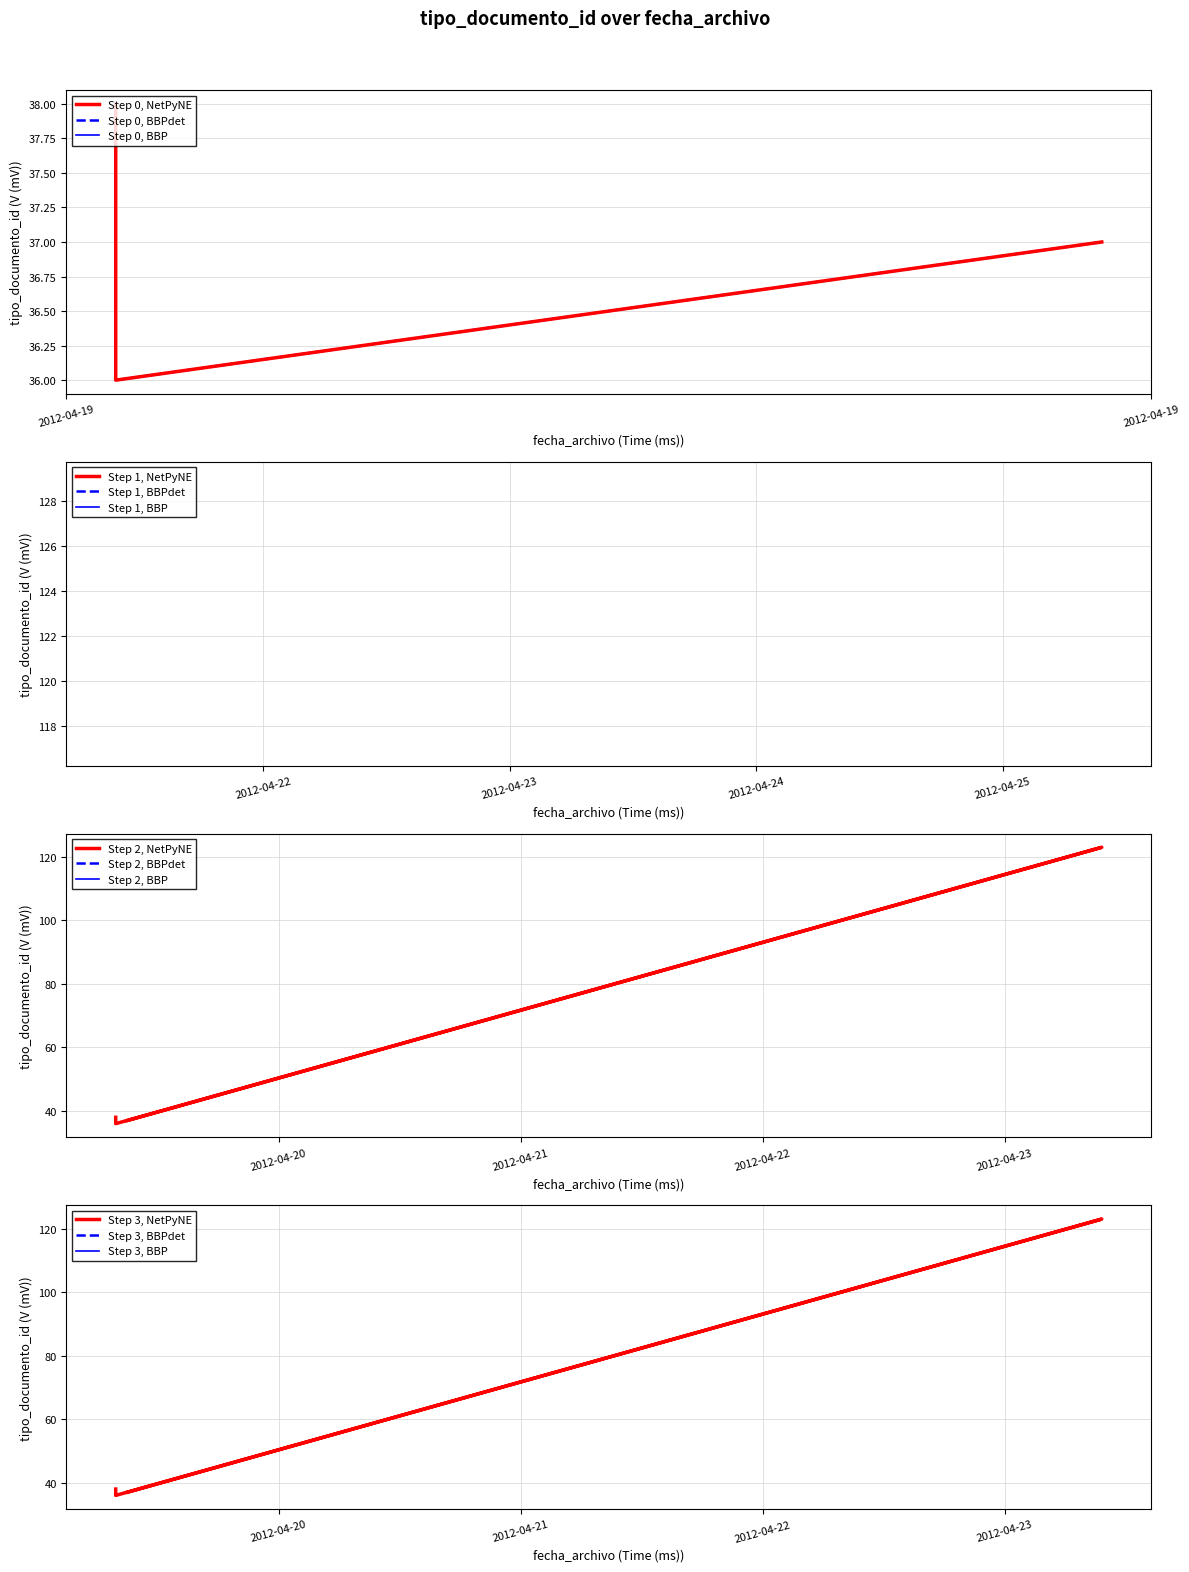

Where is the first local minimum?

2012-04-19 07:49:07